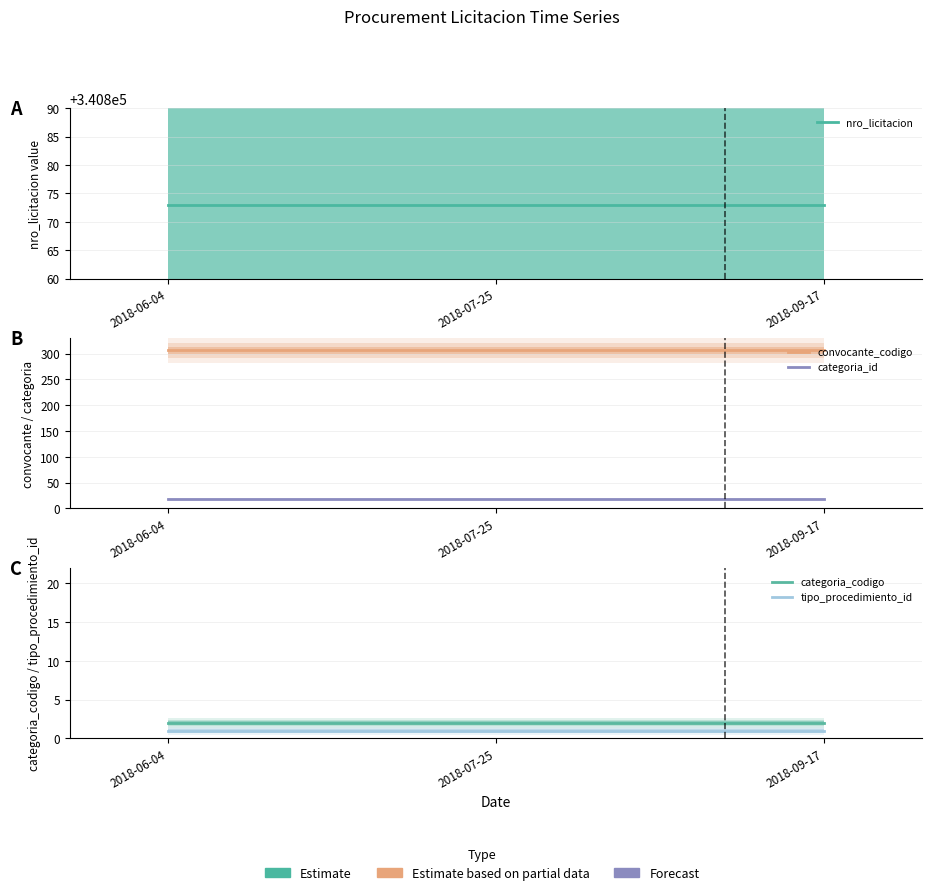

What is the label of the 1st point from the left?

2018-06-04